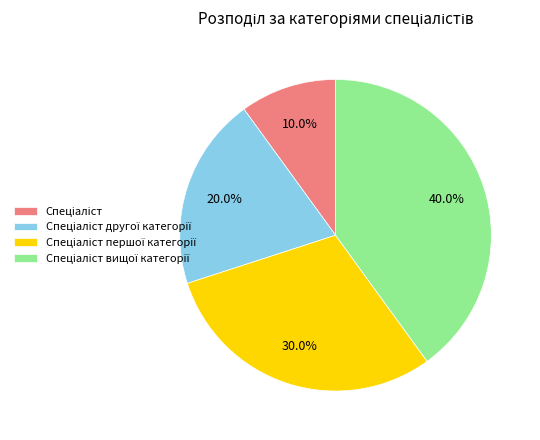

Is there a majority slice in this chart?

No